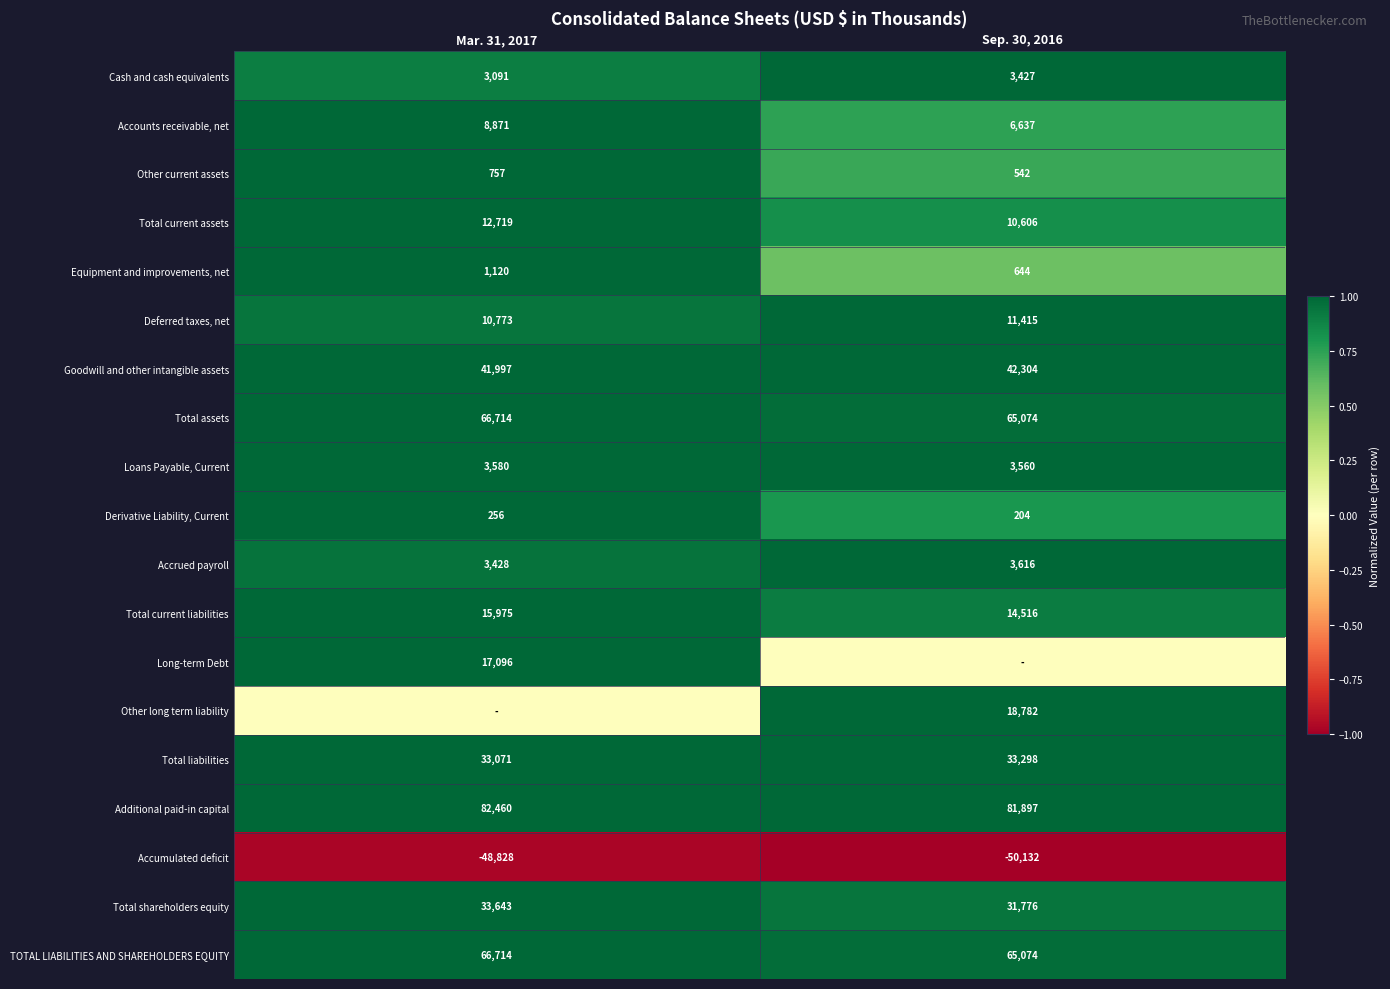

What is the sum of the Total assets values at Mar. 31, 2017 and Sep. 30, 2016?

131788